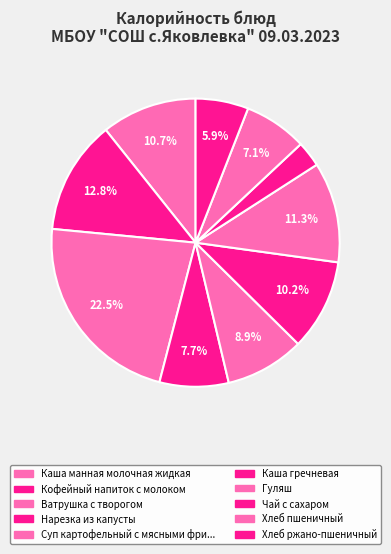

Which category has the biggest portion of the pie?

Ватрушка с творогом